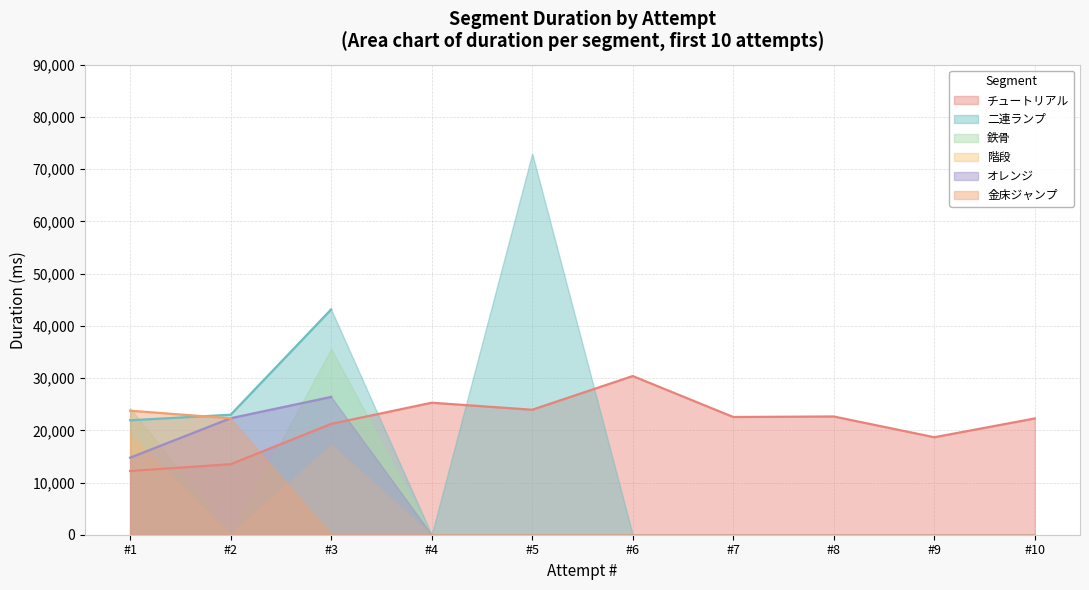

Reading right to left, what are all the values shown in this chart?

チュートリアル: Attempt #10=22267	Attempt #9=18671	Attempt #8=22646	Attempt #7=22546	Attempt #6=30391	Attempt #5=23936	Attempt #4=25282	Attempt #3=21220	Attempt #2=13510	Attempt #1=12200
二連ランプ: Attempt #10=0	Attempt #9=0	Attempt #8=0	Attempt #7=0	Attempt #6=0	Attempt #5=73018	Attempt #4=0	Attempt #3=43150	Attempt #2=22980	Attempt #1=21920
鉄骨: Attempt #10=0	Attempt #9=0	Attempt #8=0	Attempt #7=0	Attempt #6=0	Attempt #5=0	Attempt #4=0	Attempt #3=35620	Attempt #2=0	Attempt #1=24280
階段: Attempt #10=0	Attempt #9=0	Attempt #8=0	Attempt #7=0	Attempt #6=0	Attempt #5=0	Attempt #4=0	Attempt #3=17240	Attempt #2=0	Attempt #1=19180
オレンジ: Attempt #10=0	Attempt #9=0	Attempt #8=0	Attempt #7=0	Attempt #6=0	Attempt #5=0	Attempt #4=0	Attempt #3=26390	Attempt #2=22310	Attempt #1=14760
金床ジャンプ: Attempt #10=0	Attempt #9=0	Attempt #8=0	Attempt #7=0	Attempt #6=0	Attempt #5=0	Attempt #4=0	Attempt #3=0	Attempt #2=22300	Attempt #1=23750